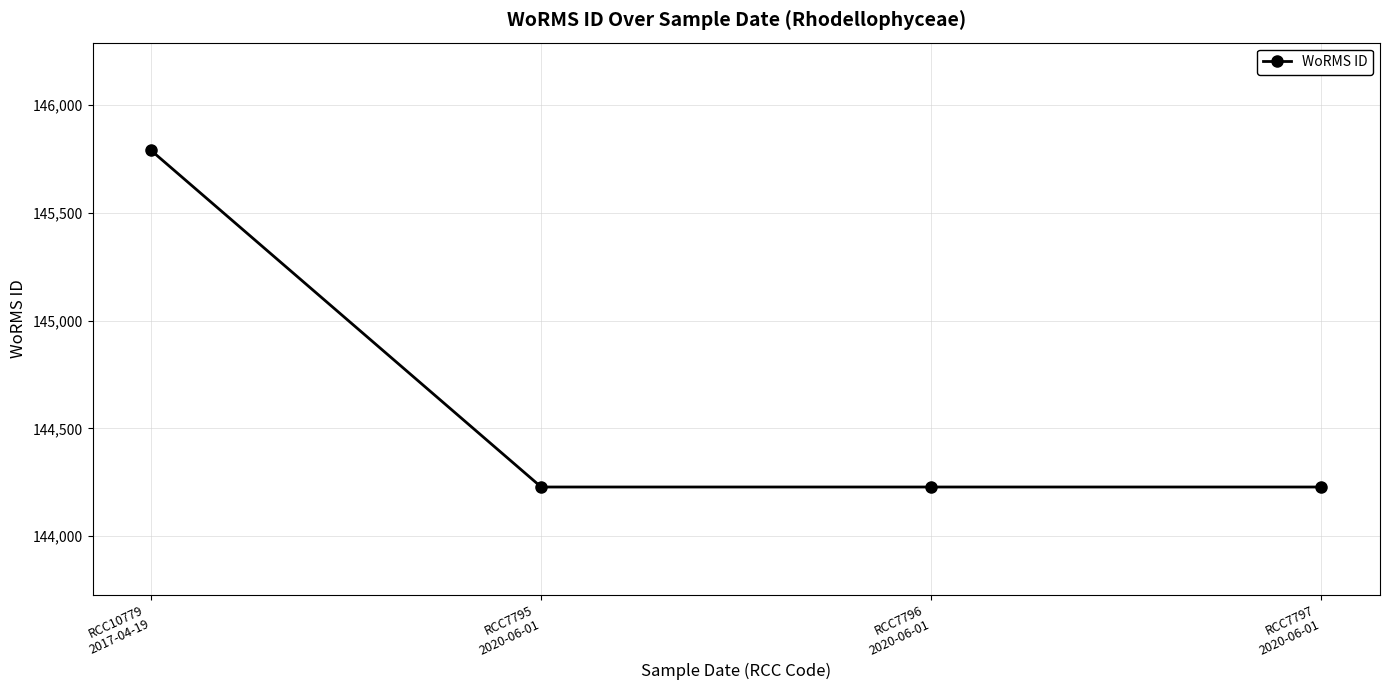

Reading left to right, transcribe all the data shown in this chart.

RCC10779
2017-04-19=145790	RCC7795
2020-06-01=144228	RCC7796
2020-06-01=144228	RCC7797
2020-06-01=144228